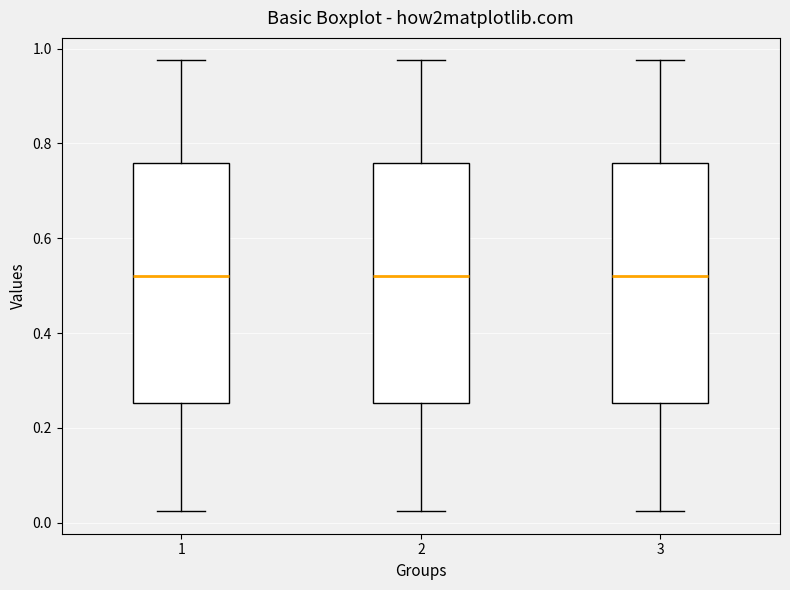

Where is the lower edge of the box at x = 3 on the y-axis? The values are not printed on the chart, so give them approximately, as read against the axis.

0.26